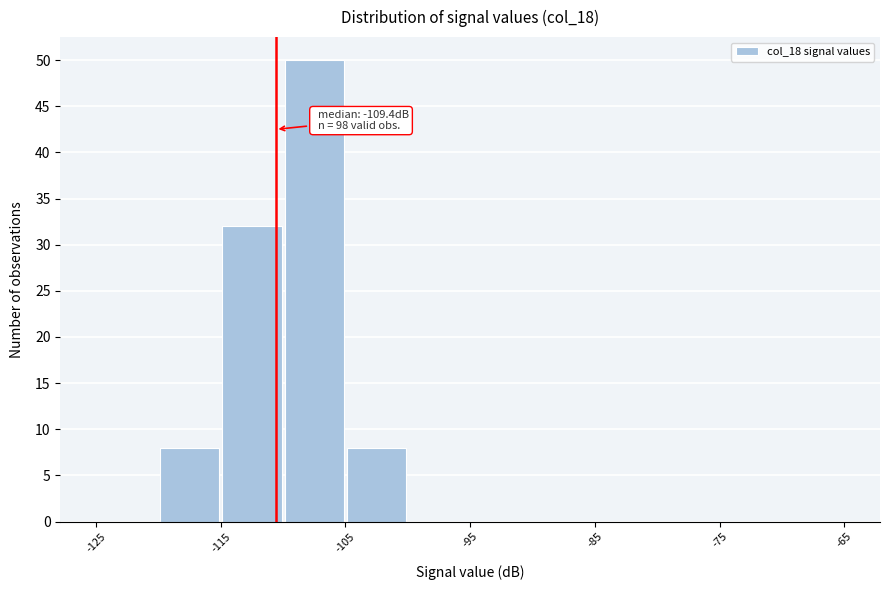

Over which range of the x-axis is the bar tallest?

-110 to -105